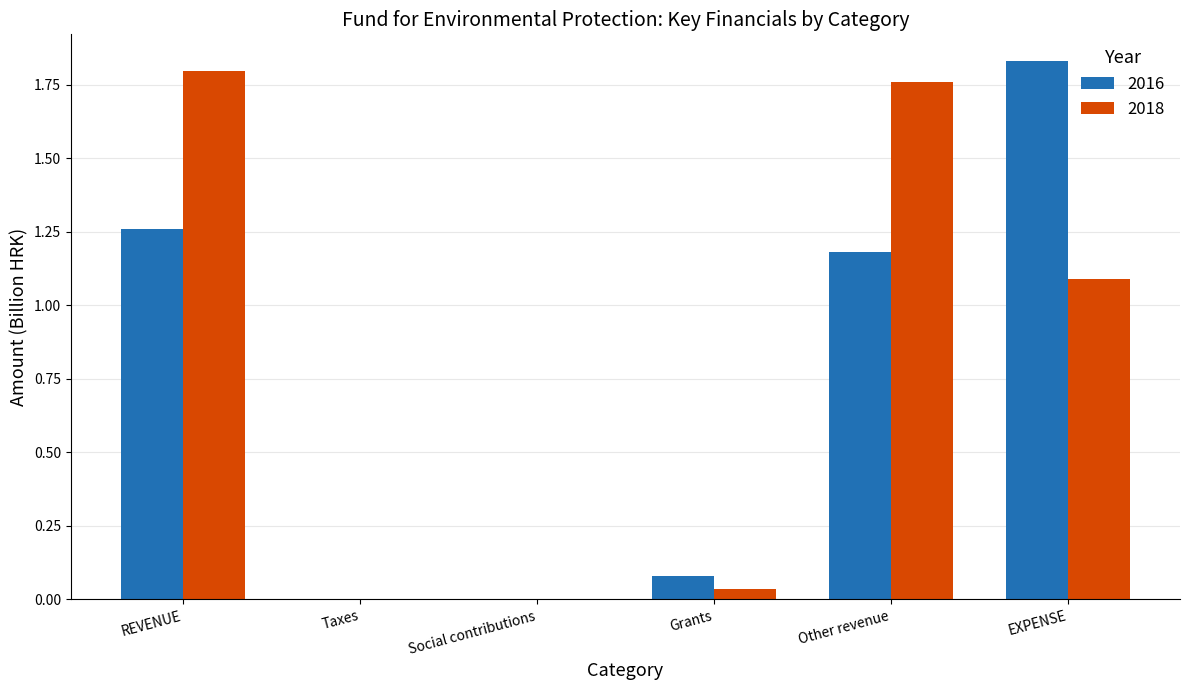

Is the value of 2016 at REVENUE greater than the value of 2018 at REVENUE?

No